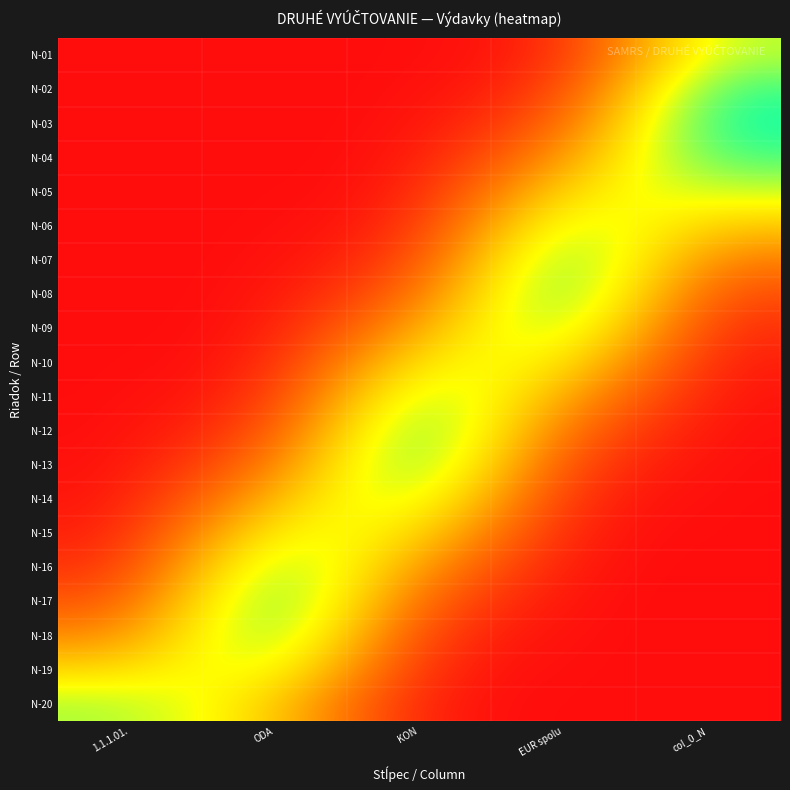

What is the total value across all series at col_0_N?

5.5